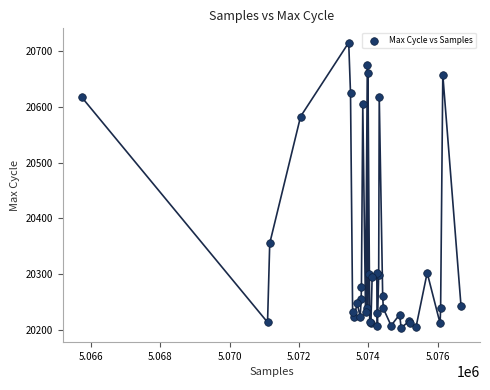

What Y value in the scatter plot is closest to 20459?

20355